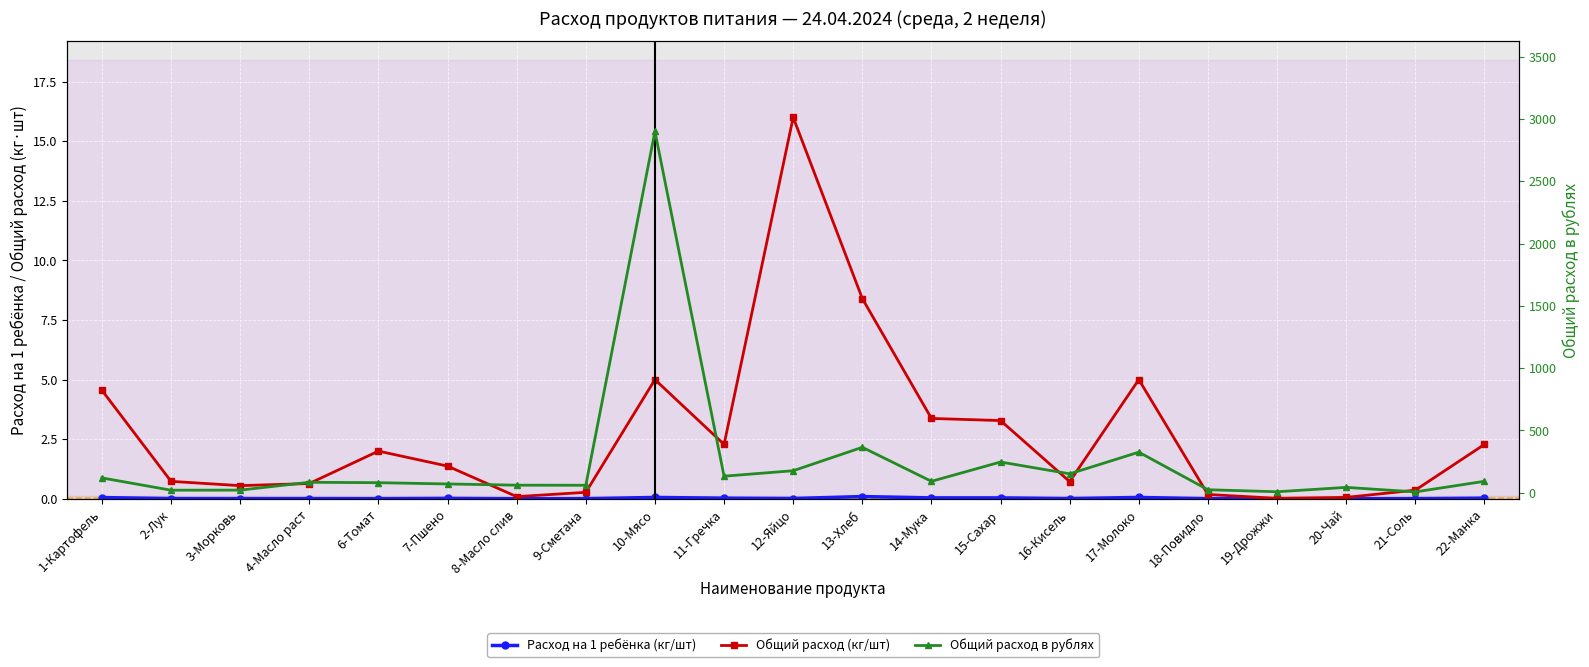

At which category does Расход на 1 ребёнка (кг/шт) reach its first local peak?

4-Масло раст